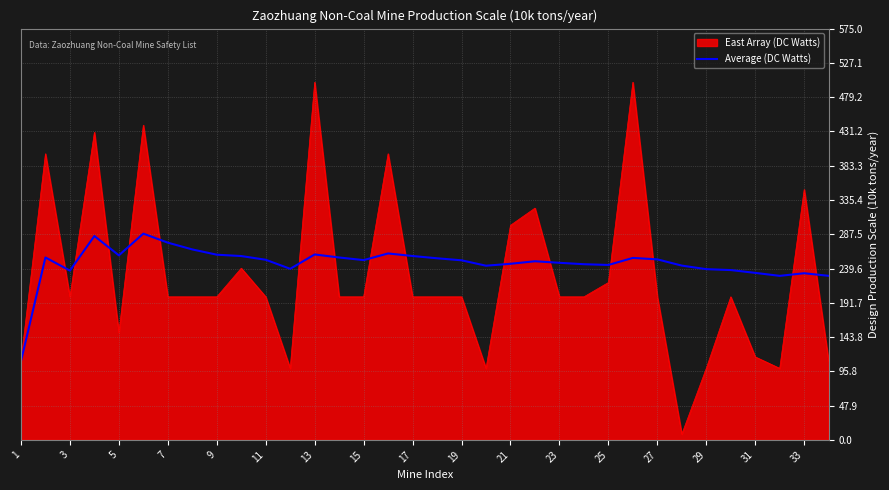

Which series has the widest spread of values?

East Array (DC Watts)